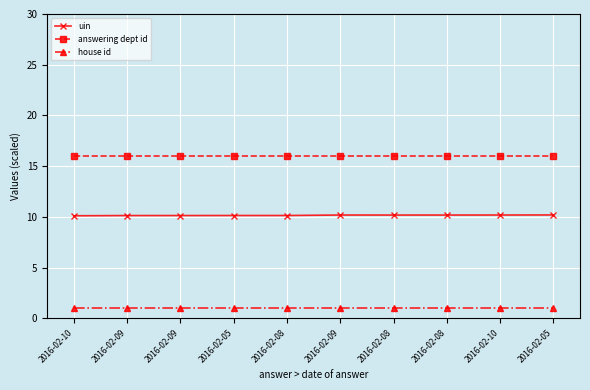

What is the sum of all answering dept id values?

160.0